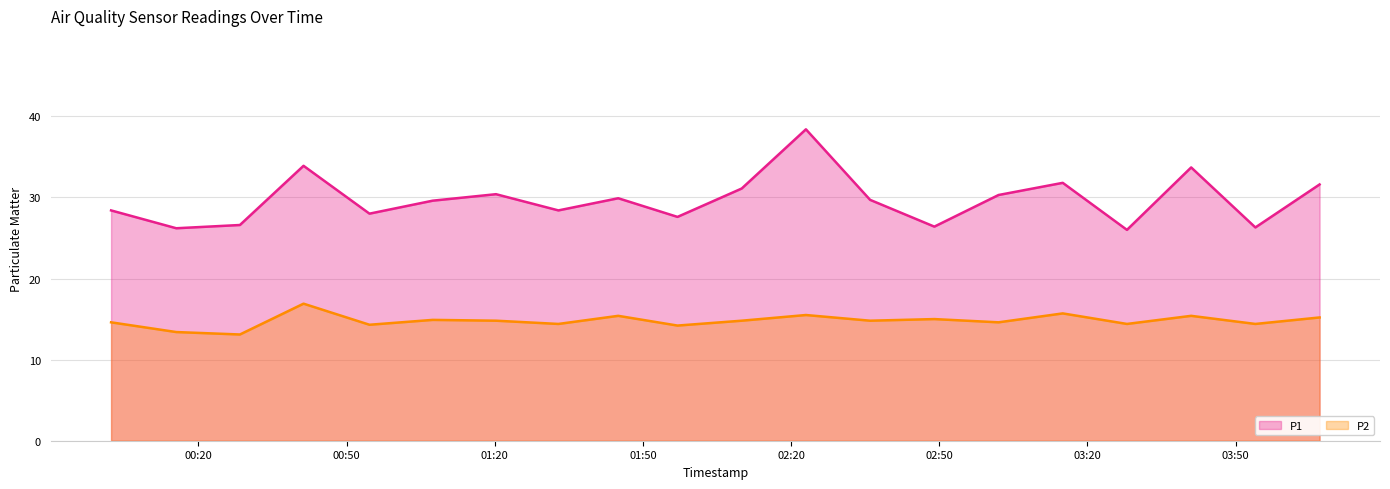

What is the maximum value shown in the chart?

38.4